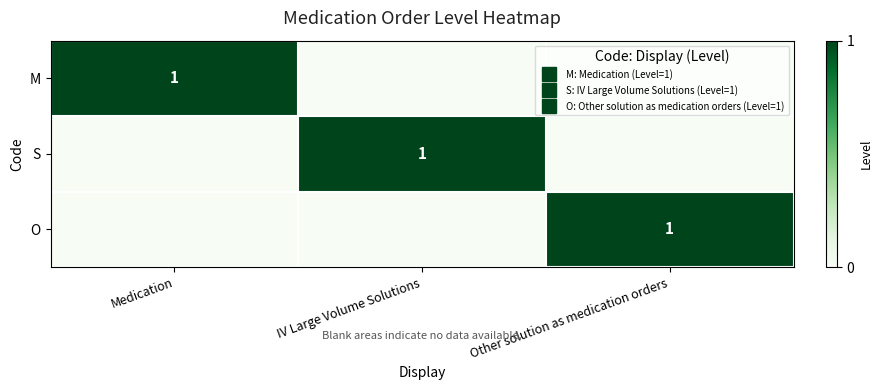

Rank the categories by M value from lowest to highest.

IV Large Volume Solutions, Other solution as medication orders, Medication